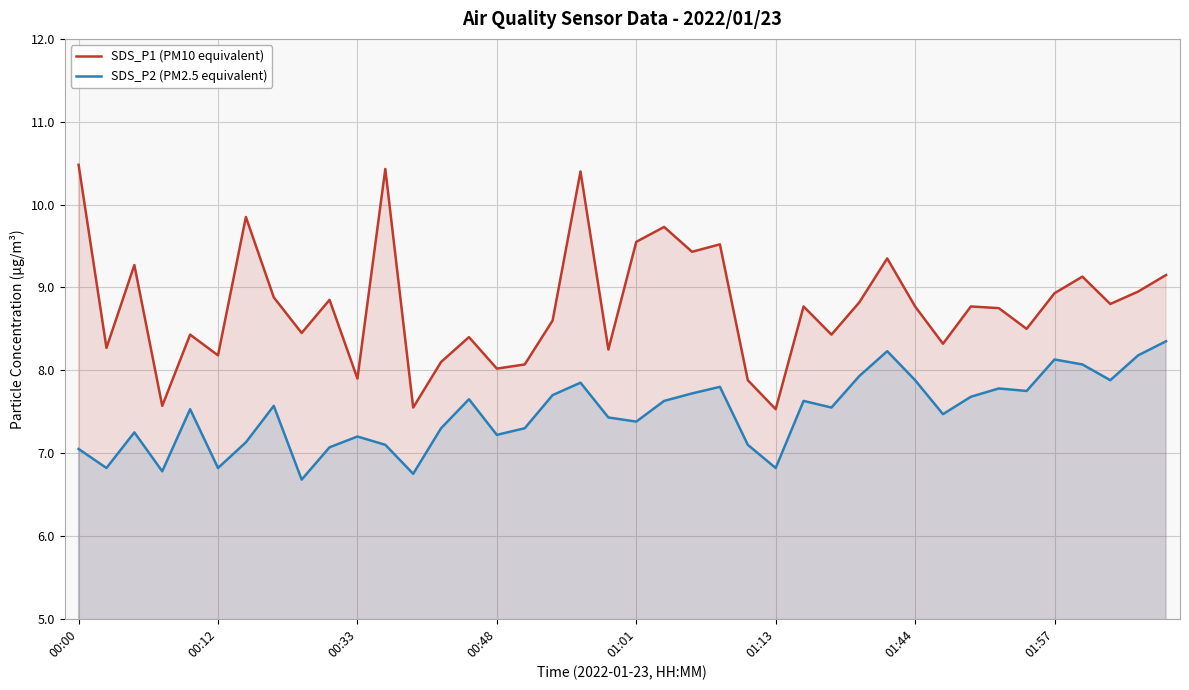

At how many categories does at least one series exceed 7?

40